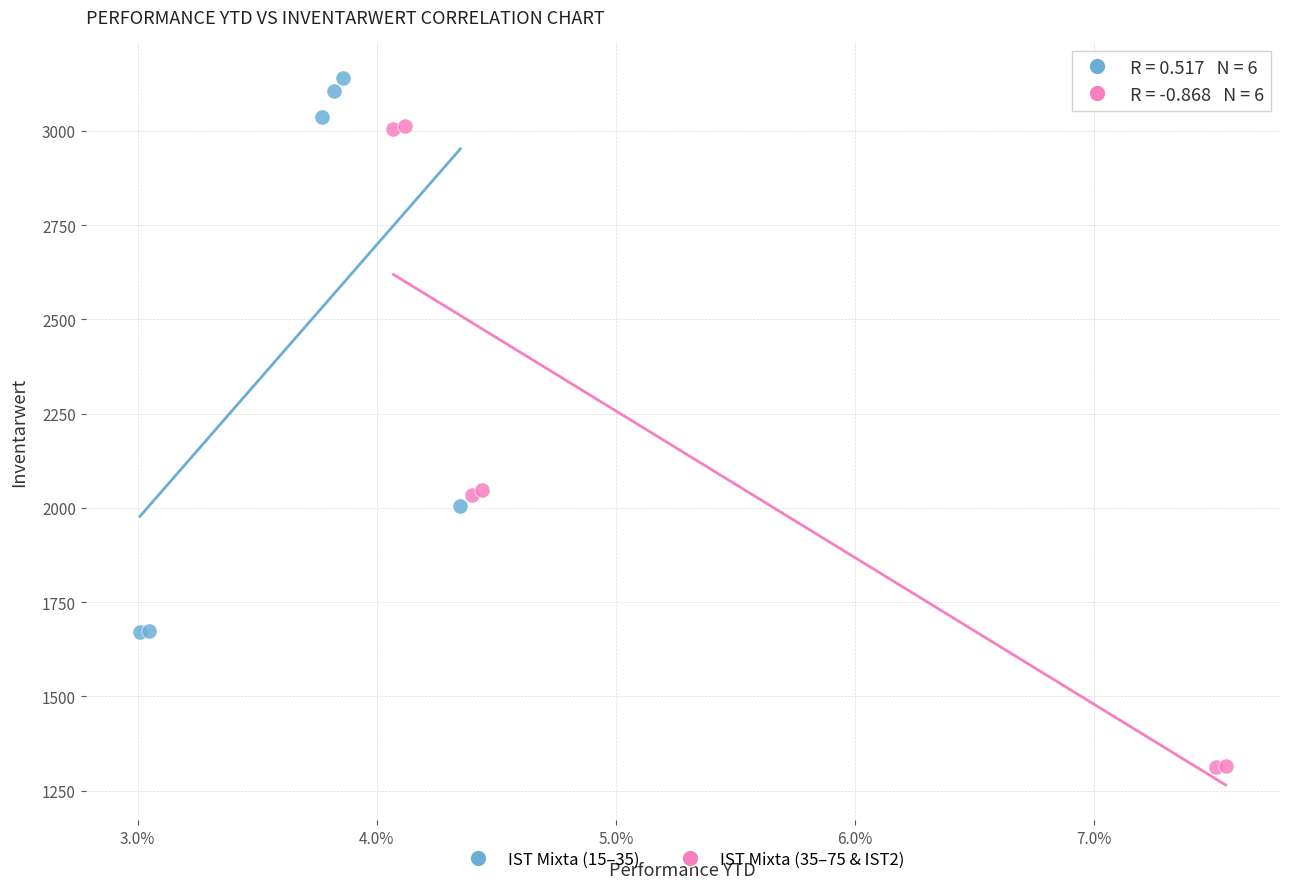

Which series has the largest Y range (max minus min)?

IST Mixta (35–75 & IST2)